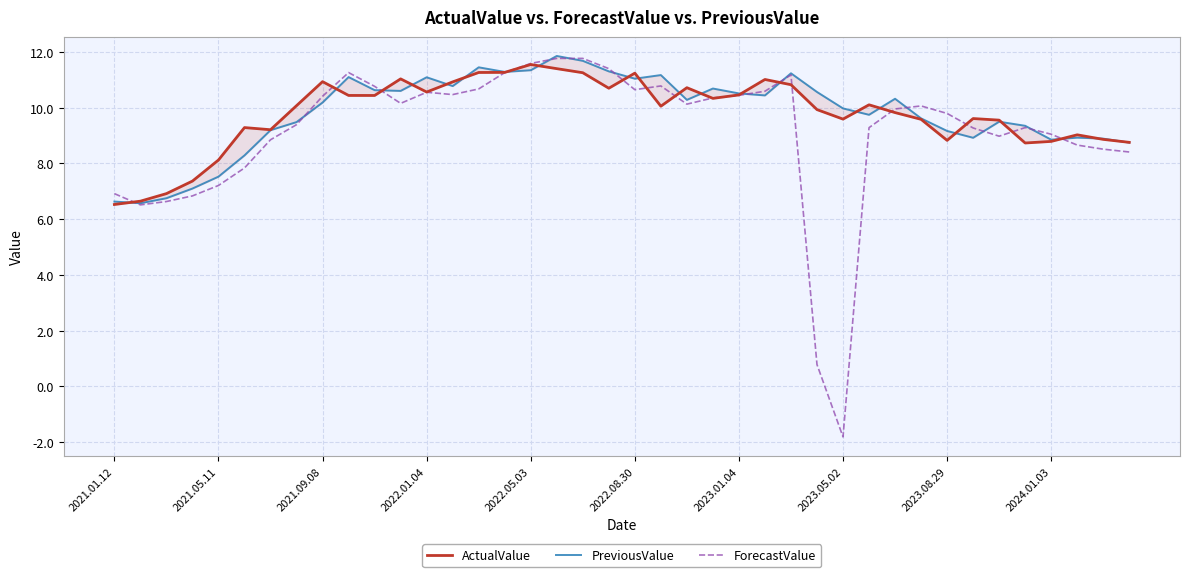

What is the minimum value for ForecastValue?

-1.8